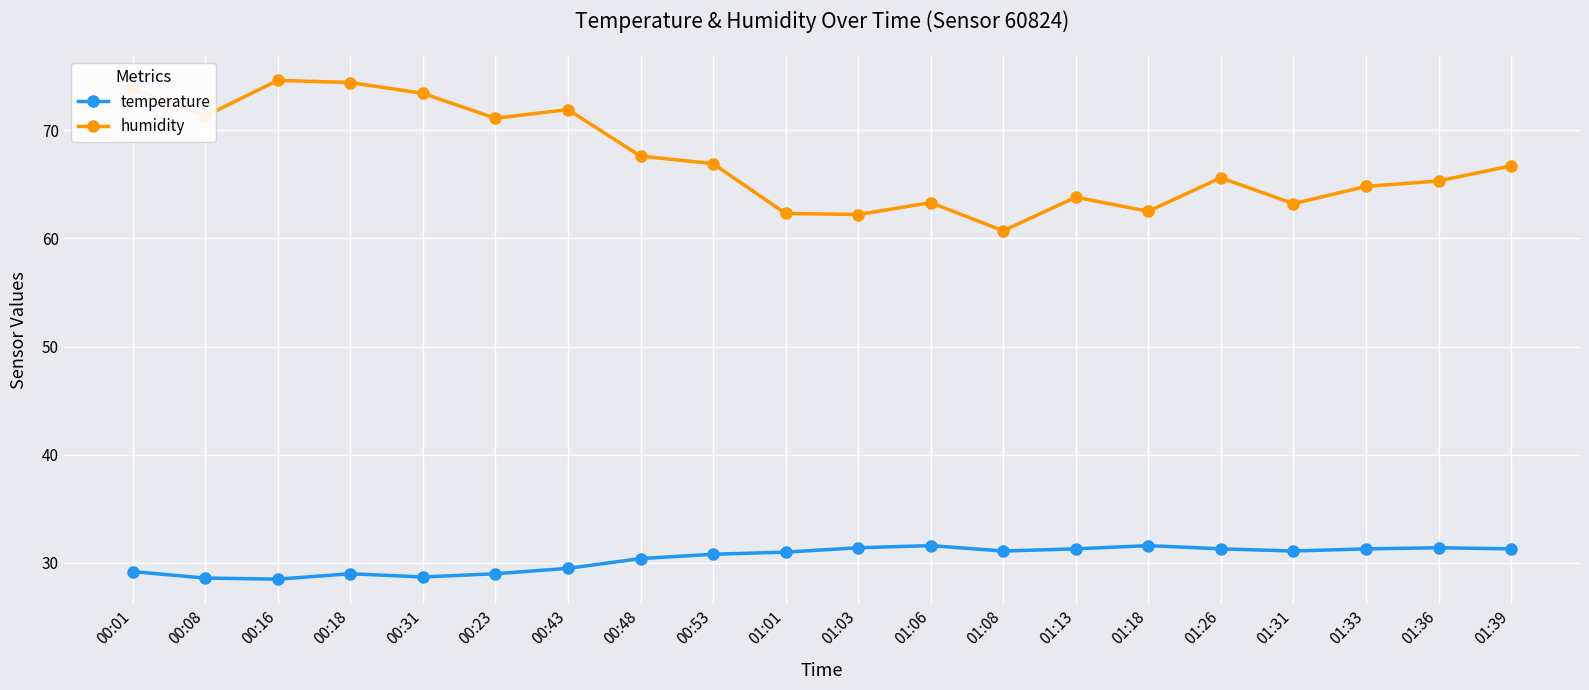

How many lines are shown in the chart?

2